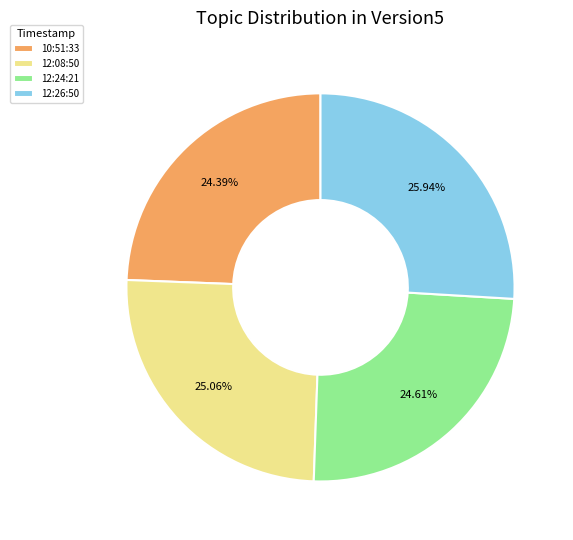

What is the ratio of the value at 10:51:33 to the value at 12:08:50?

1.0